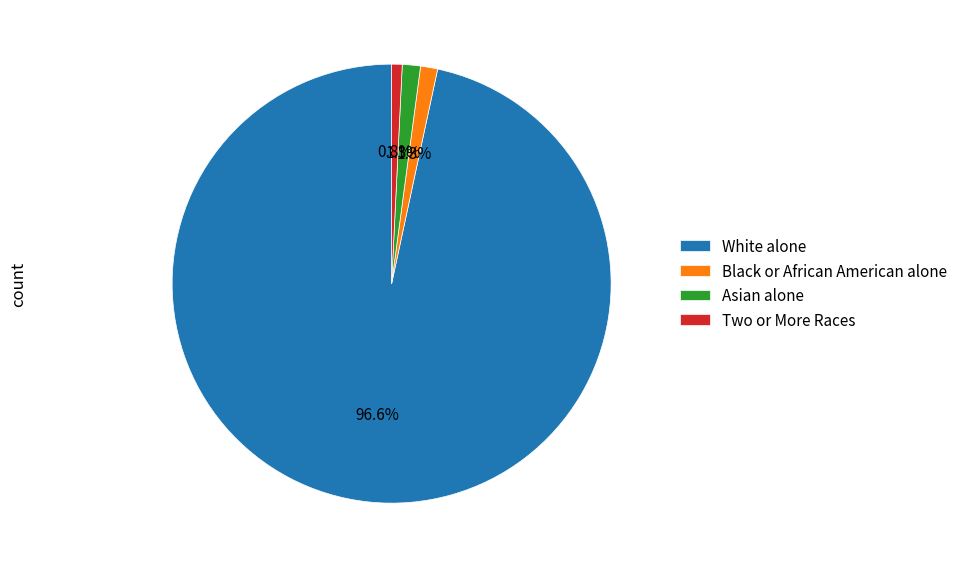

What is the ratio of the value at Asian alone to the value at Two or More Races?

1.7